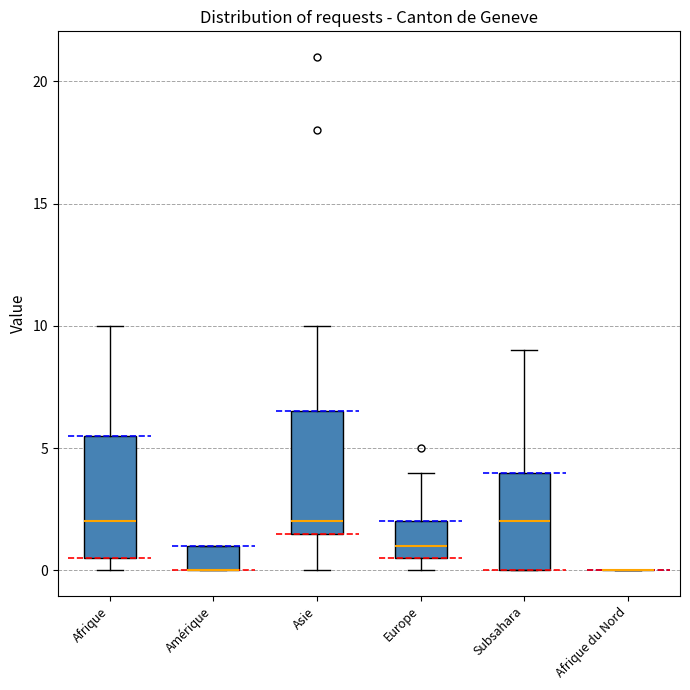

Reading left to right, transcribe this box plot: for each box, give where its median line is, the range the box spans, and where its two whiskers end, as read against the y-axis. The values are not printed on the chart, so give them approximately, as read against the axis.

Afrique: median 2.0, box 0.5 to 5.5, whiskers 0.0 to 10.0
Amérique: median 0.0 (drawn on the box's lower edge), box 0.0 to 1.0, whiskers 0.0 to 1.0
Asie: median 2.0, box 1.5 to 6.5, whiskers 0.0 to 10.0
Europe: median 1.0, box 0.5 to 2.0, whiskers 0.0 to 4.0
Subsahara: median 2.0, box 0.0 to 4.0, whiskers 0.0 to 9.0
Afrique du Nord: box collapsed to a line at 0.0, whiskers 0.0 to 0.0